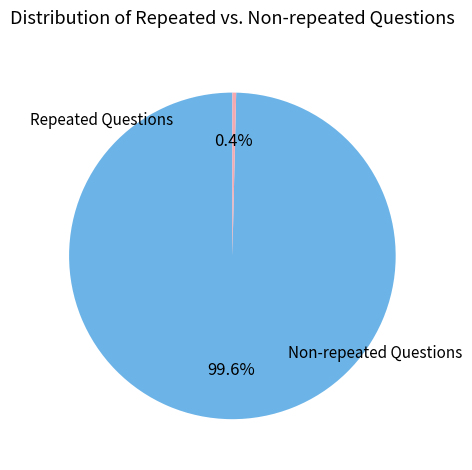

What is the largest slice in the pie chart?

Non-repeated Questions